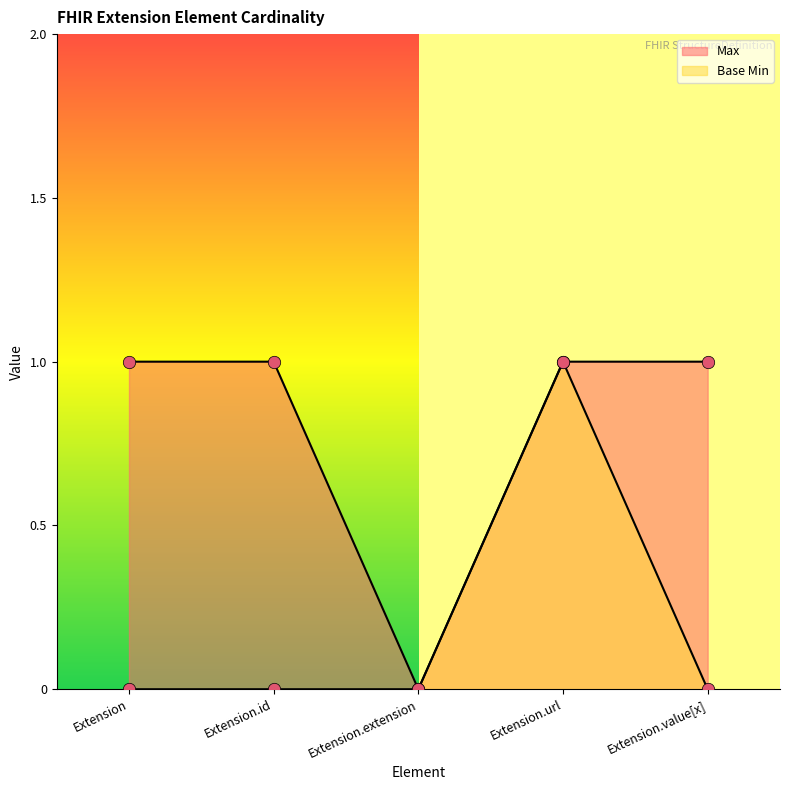

What is the total value across all series at Extension.url?

2